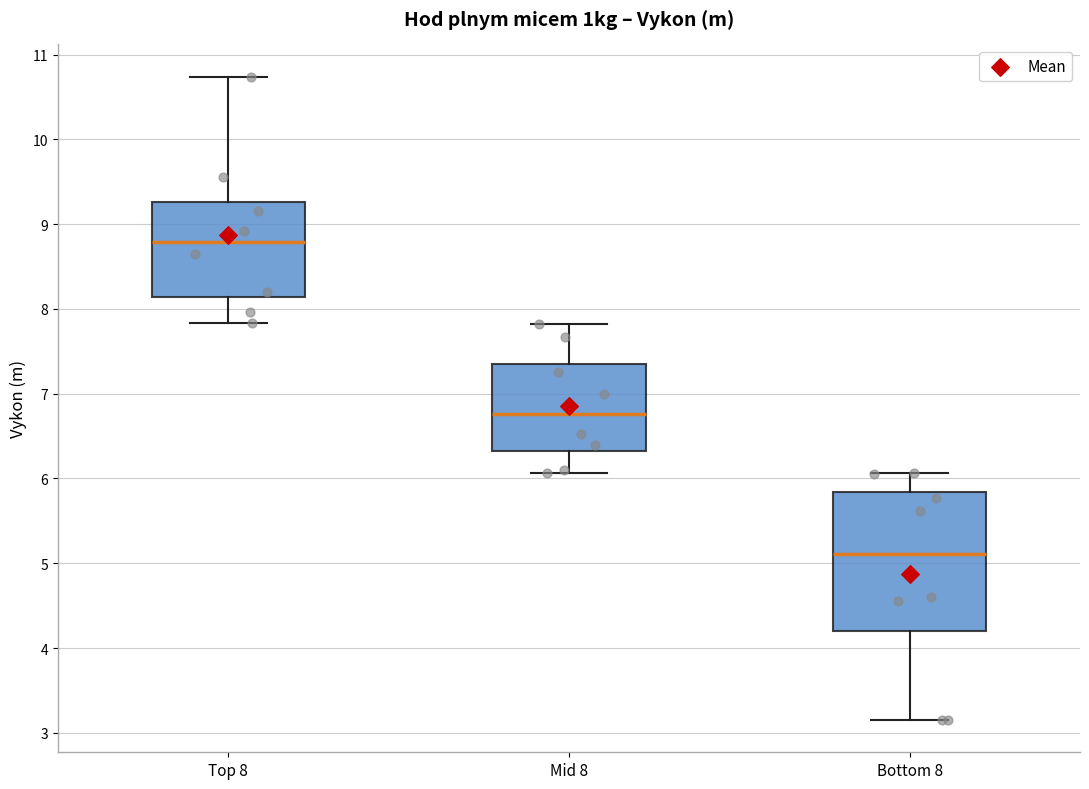

Reading left to right, transcribe this box plot: for each box, give where its median line is, the range the box spans, and where its two whiskers end, as read against the y-axis. The values are not printed on the chart, so give them approximately, as read against the axis.

Top 8: median 8.8, box 8.1 to 9.3, whiskers 7.8 to 10.7
Mid 8: median 6.8, box 6.3 to 7.4, whiskers 6.1 to 7.8
Bottom 8: median 5.1, box 4.2 to 5.8, whiskers 3.2 to 6.1